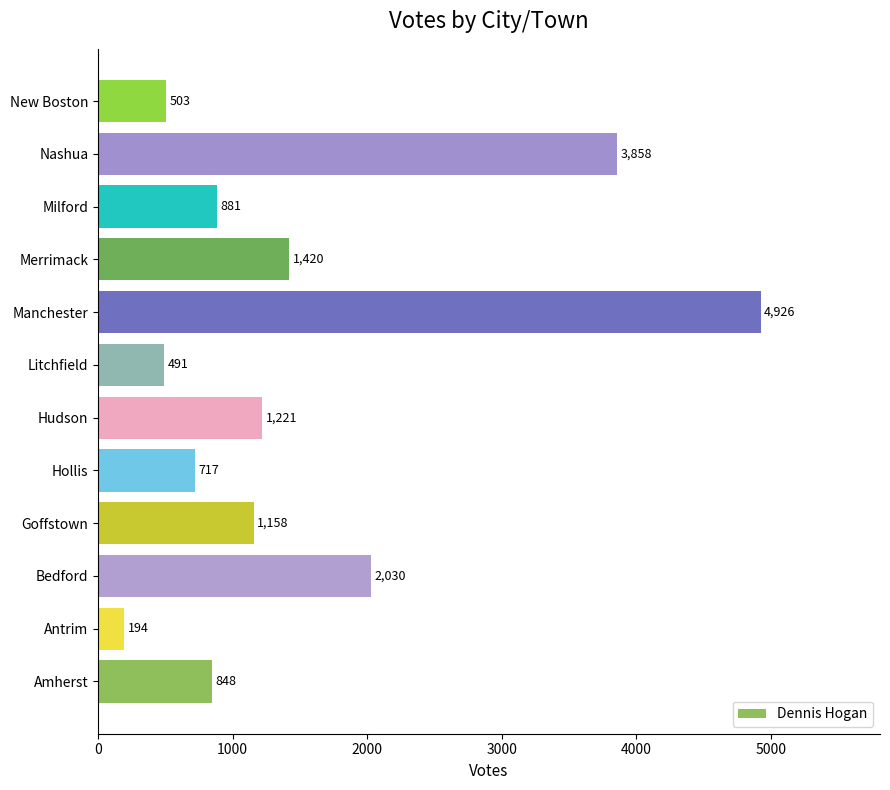

Reading bottom to top, list all the values displayed in this chart.

848	194	2030	1158	717	1221	491	4926	1420	881	3858	503